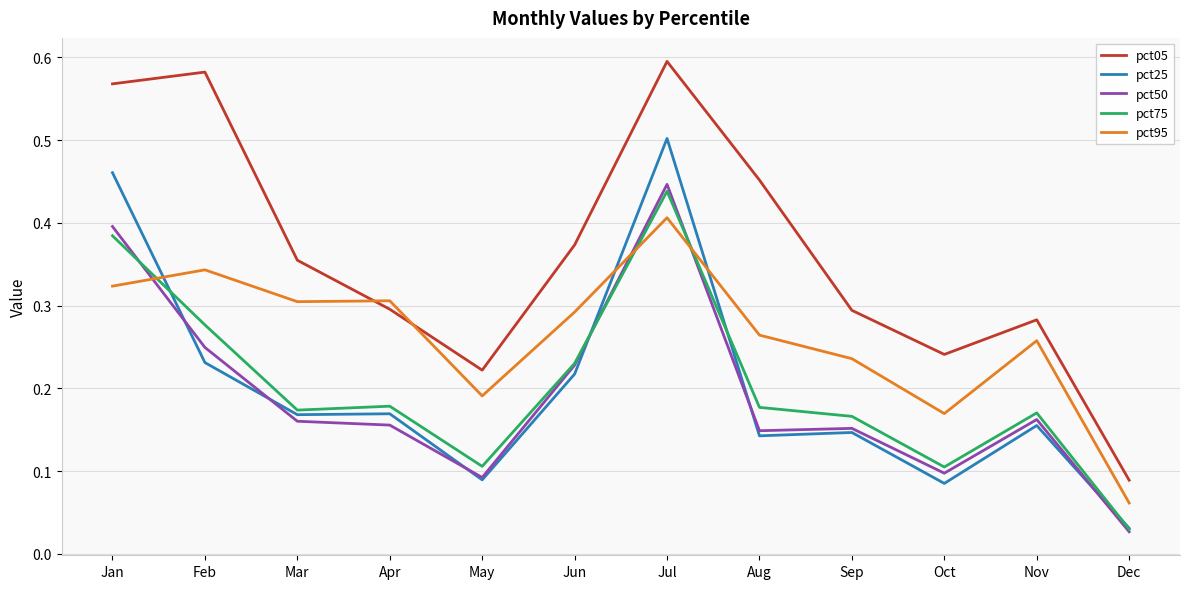

Between Sep and Oct, which series saw the biggest shift?

pct95